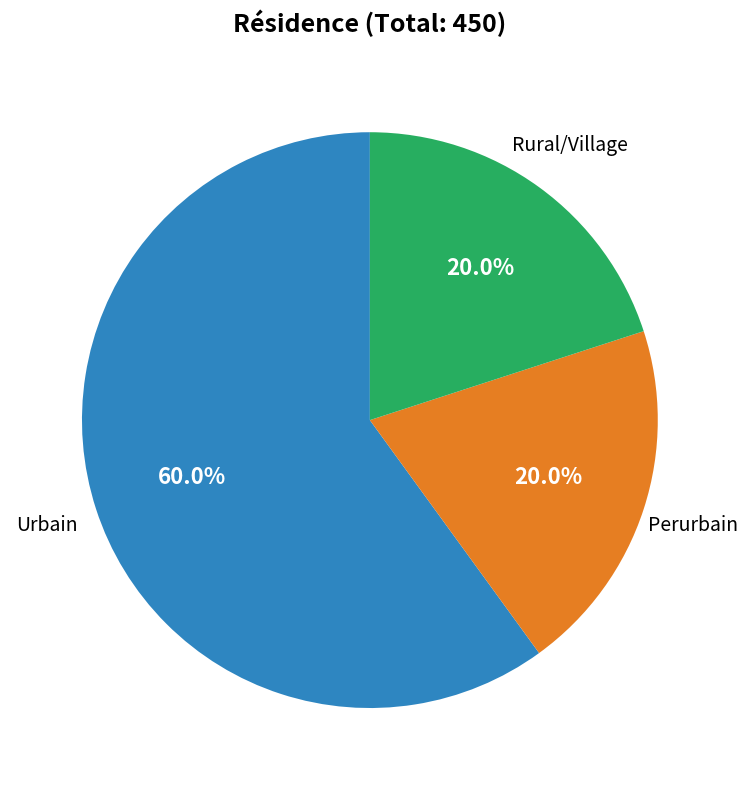

Is there a majority slice in this chart?

Yes